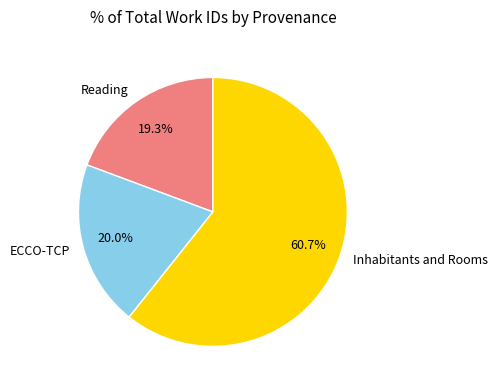

What percentage is the Inhabitants and Rooms slice, to the nearest percent?

61%